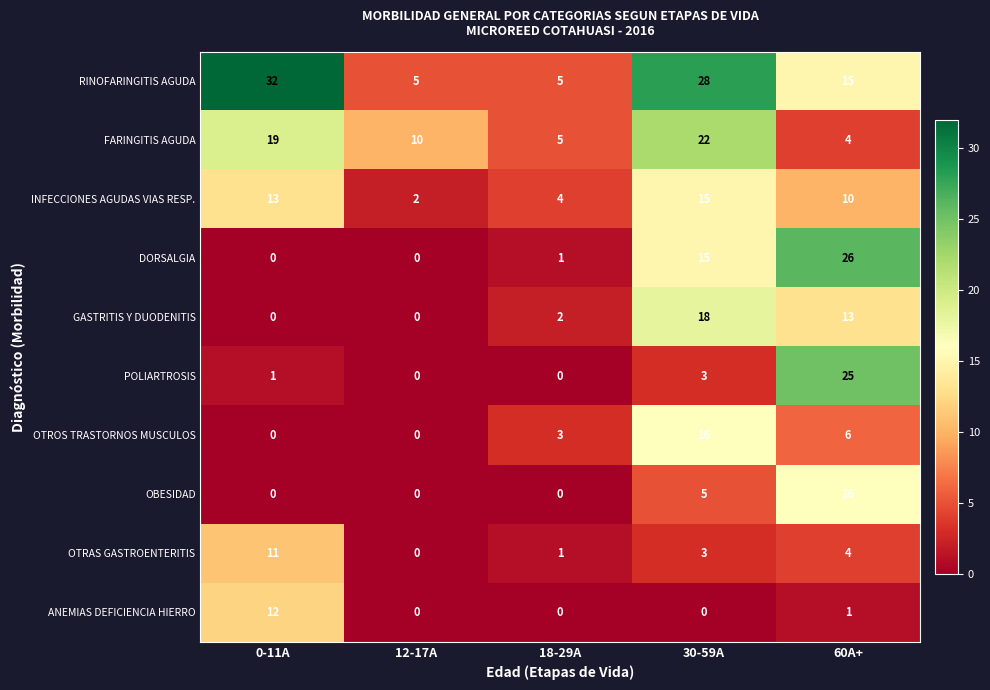

How many OTROS TRASTORNOS MUSCULOS values are between 0 and 6?

4